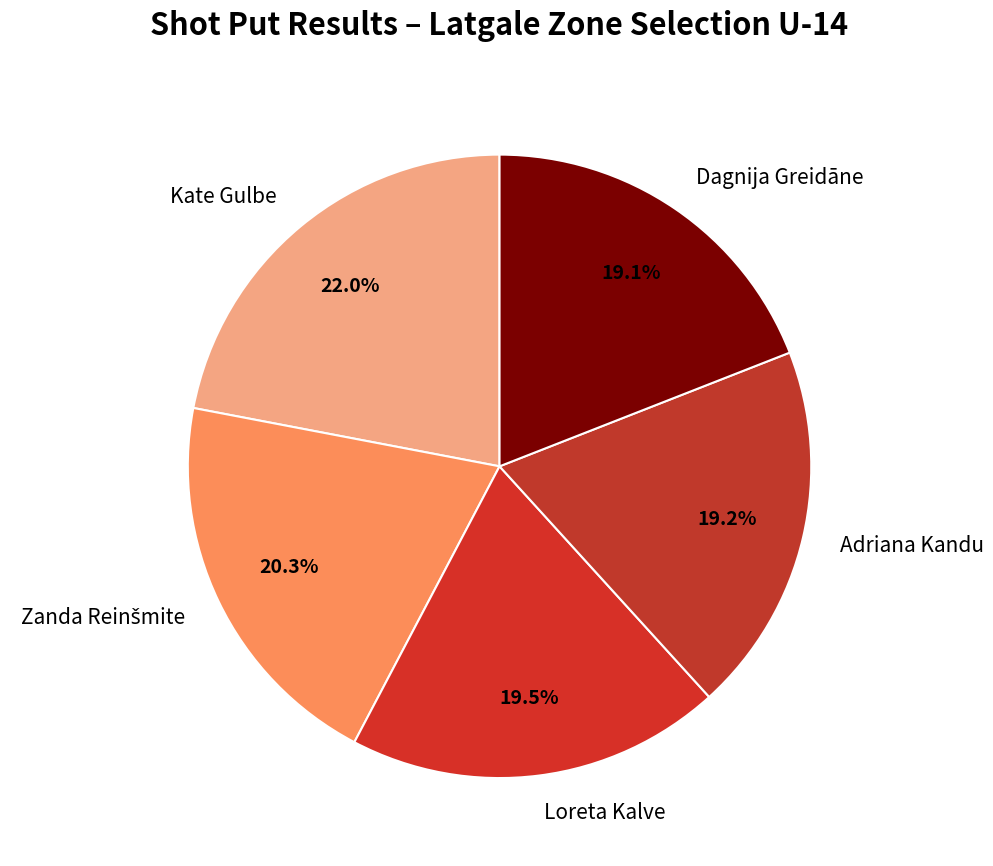

What is the ratio of the value at Dagnija Greidāne to the value at Kate Gulbe?

0.9